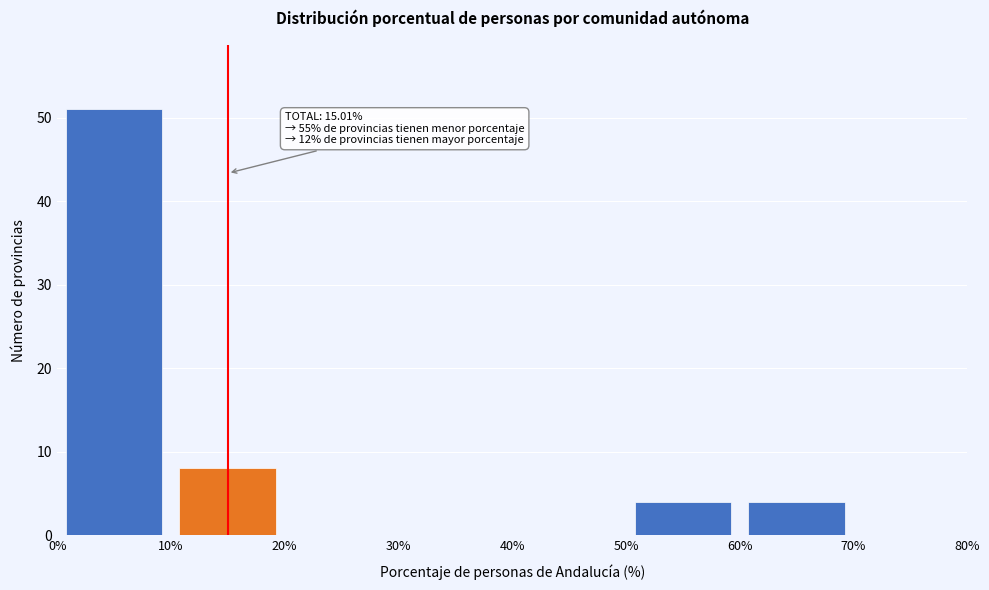

Over which range of the x-axis is the bar tallest?

0% to 10%